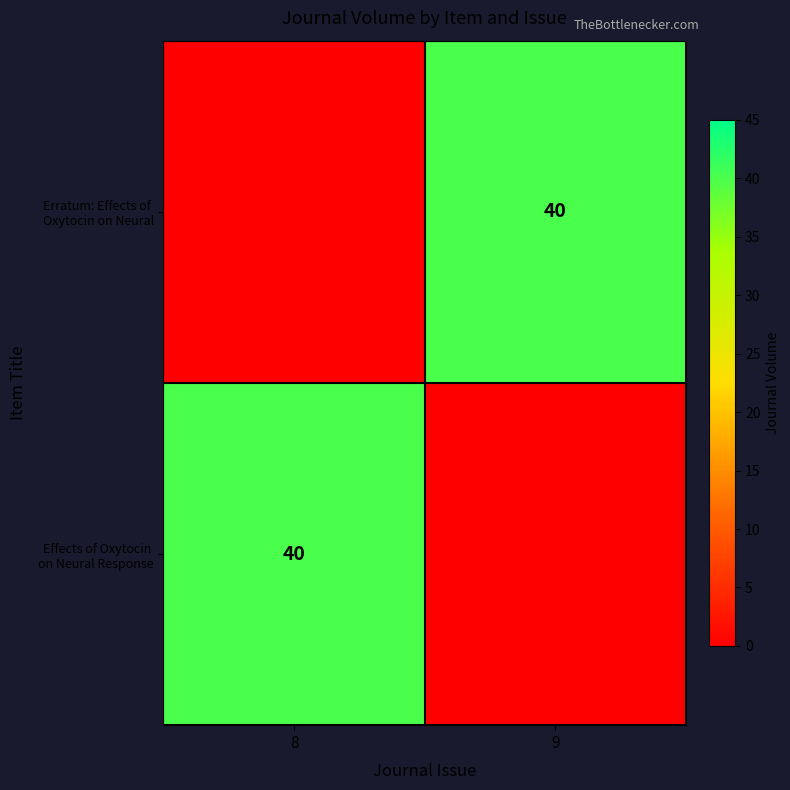

The Erratum: Effects of Oxytocin on Neural series shows 0 at 8. True or false?

True